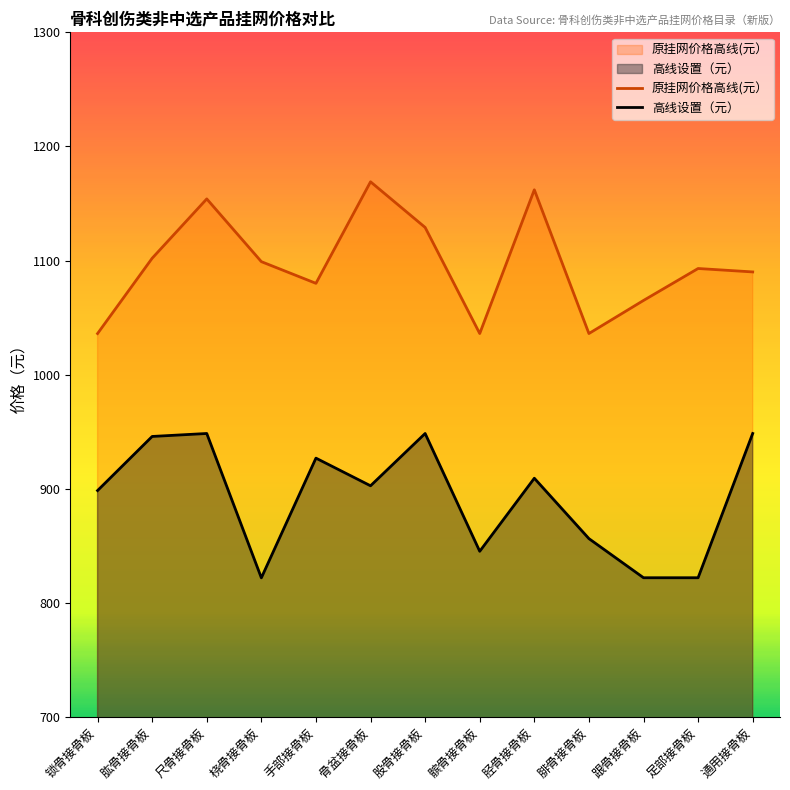

Which label corresponds to the largest value in the chart?

骨盆接骨板